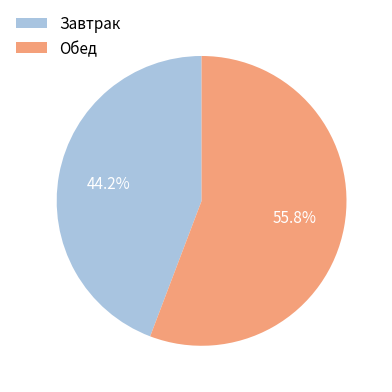

Does Обед represent more than half of the total?

Yes